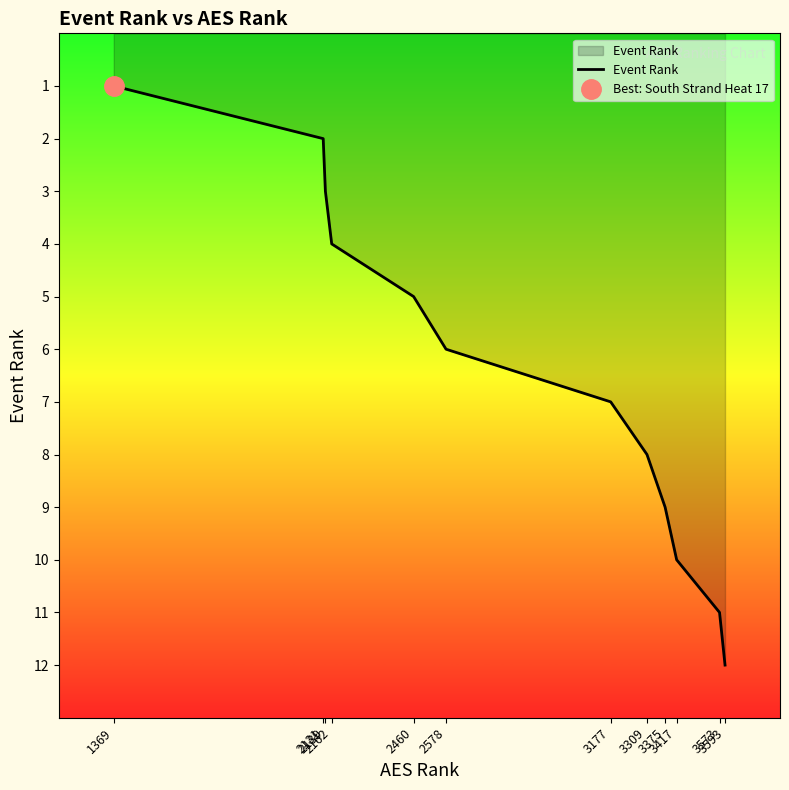

Between 3177 and 3593, which is larger?

3593